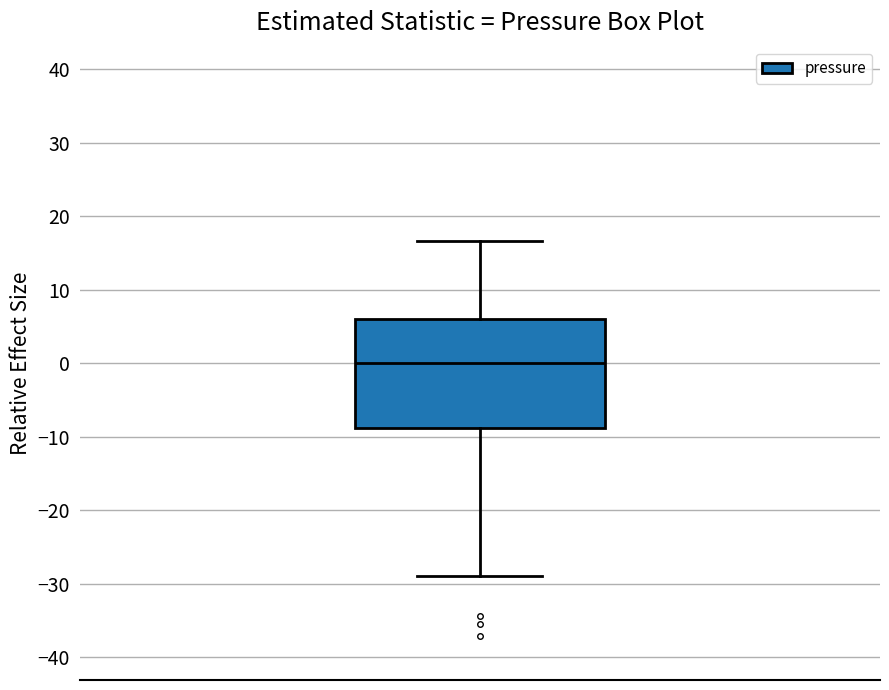

Transcribe this box plot: give where the median line is, the range the box spans, and where the two whiskers end, as read against the y-axis. The values are not printed on the chart, so give them approximately, as read against the axis.

median 0, box -9 to 6, whiskers -29 to 17